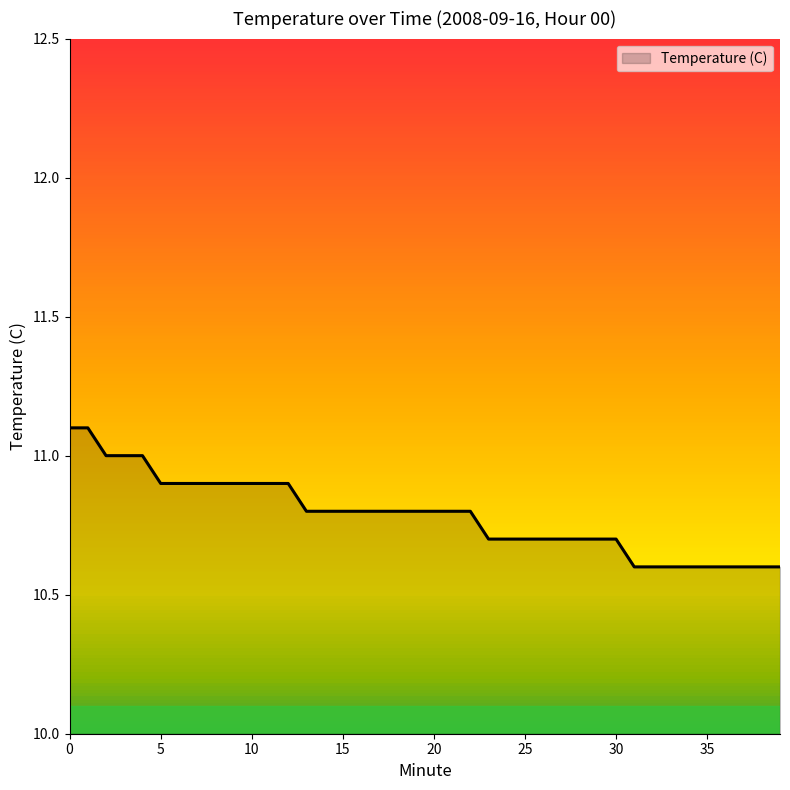

What is the difference between the maximum and minimum values?

0.5